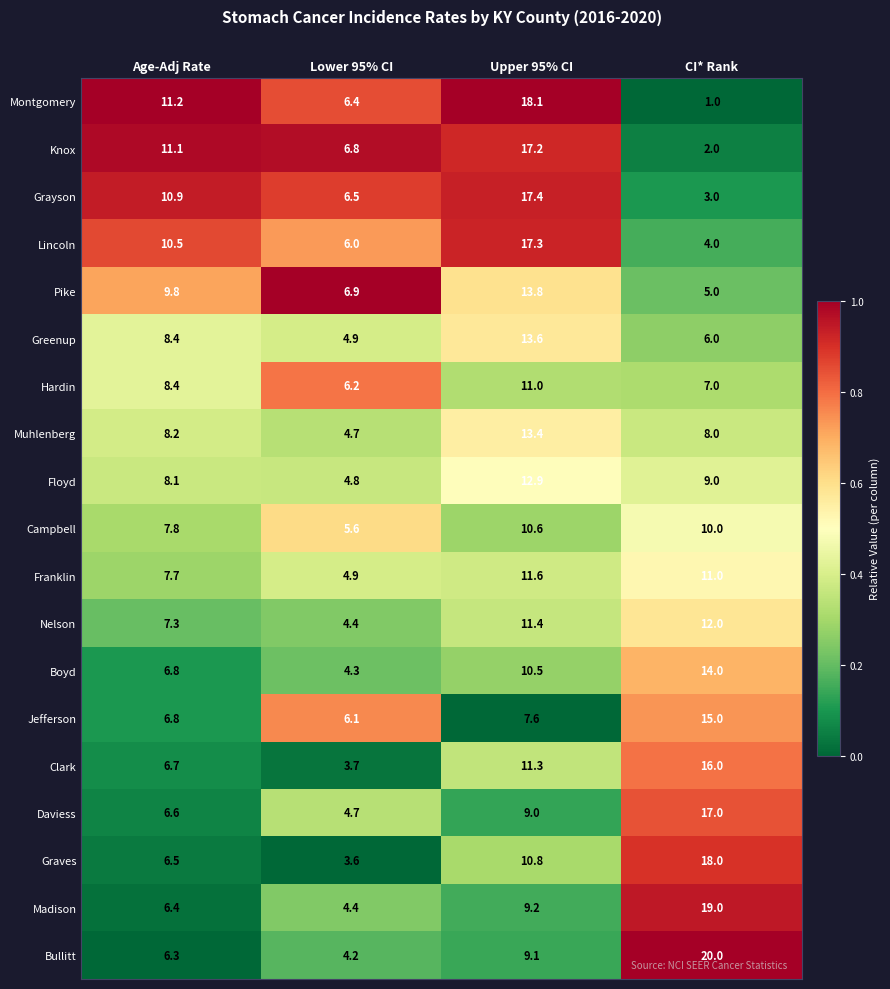

How many distinct data groups are displayed?

19